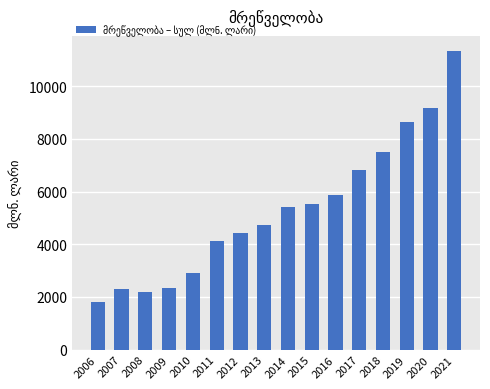

What is the value of the 12th bar from the left?

6827.9